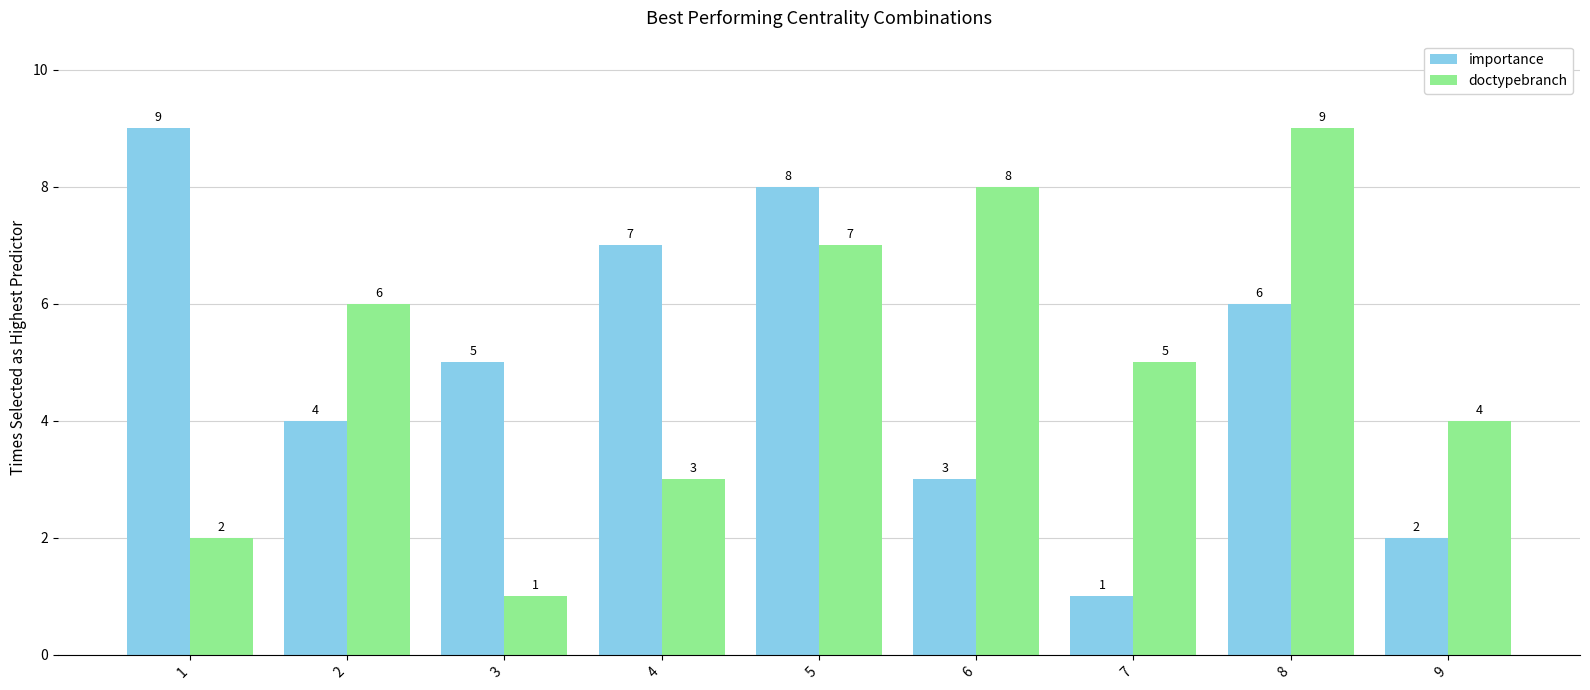

What is the sum of the importance values at 4 and 8?

13